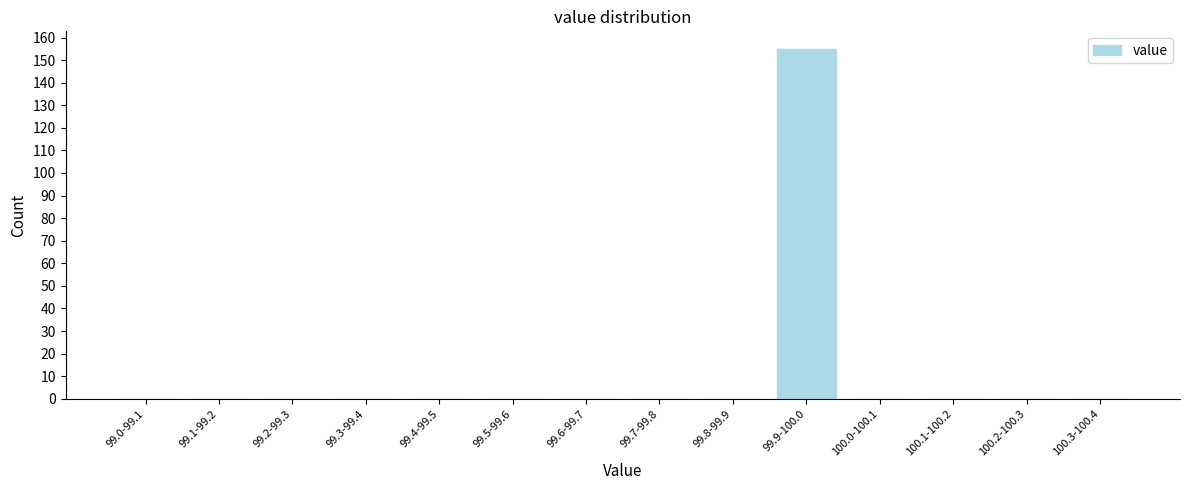

Reading right to left, transcribe all the data shown in this chart.

100.3-100.4=0	100.2-100.3=0	100.1-100.2=0	100.0-100.1=0	99.9-100.0=155	99.8-99.9=0	99.7-99.8=0	99.6-99.7=0	99.5-99.6=0	99.4-99.5=0	99.3-99.4=0	99.2-99.3=0	99.1-99.2=0	99.0-99.1=0